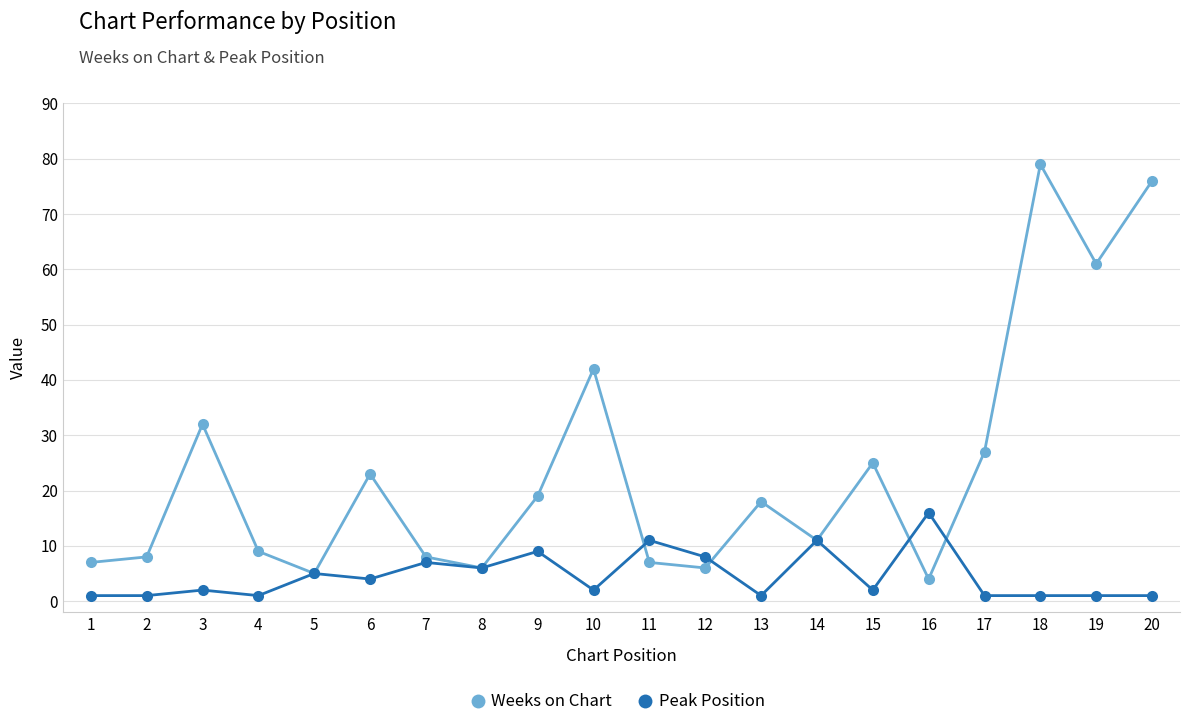

Which series has the largest range (max minus min)?

Weeks on Chart